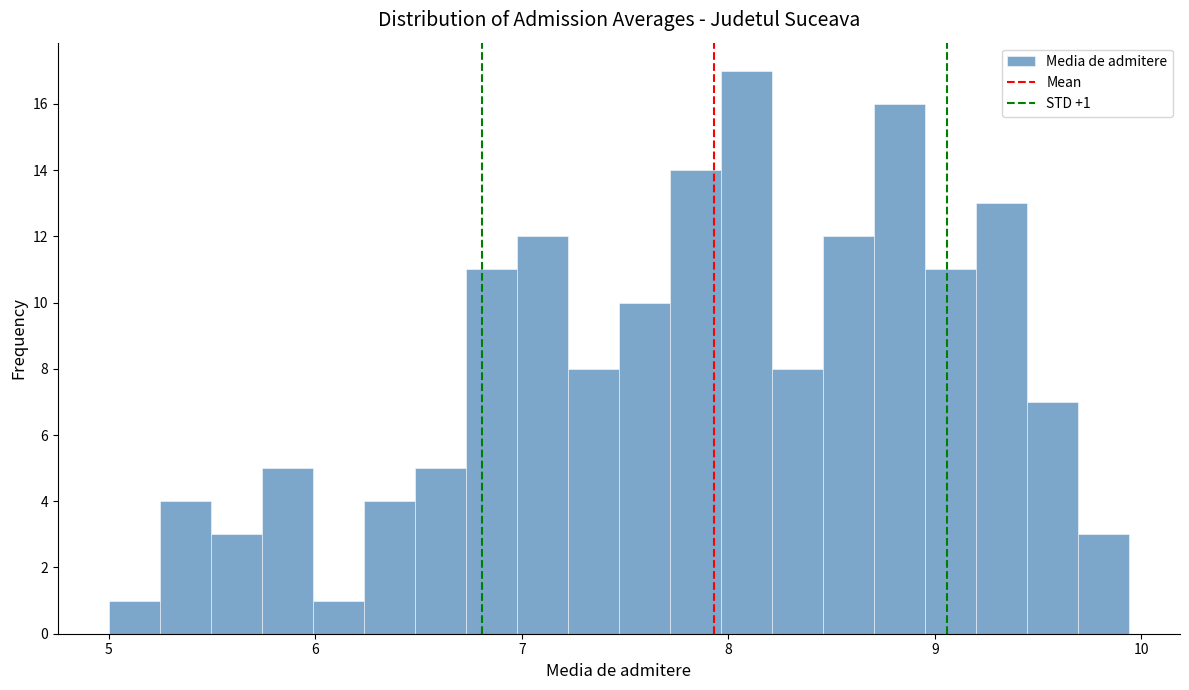

Around what value on the x-axis is the tallest bar? Give the approximate position of its centre, as read against the axis.

8.1